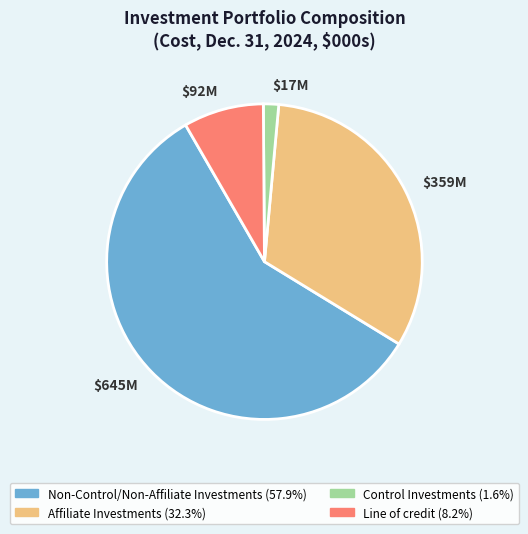

Combined, do Affiliate Investments and Non-Control/Non-Affiliate Investments account for over 50%?

Yes